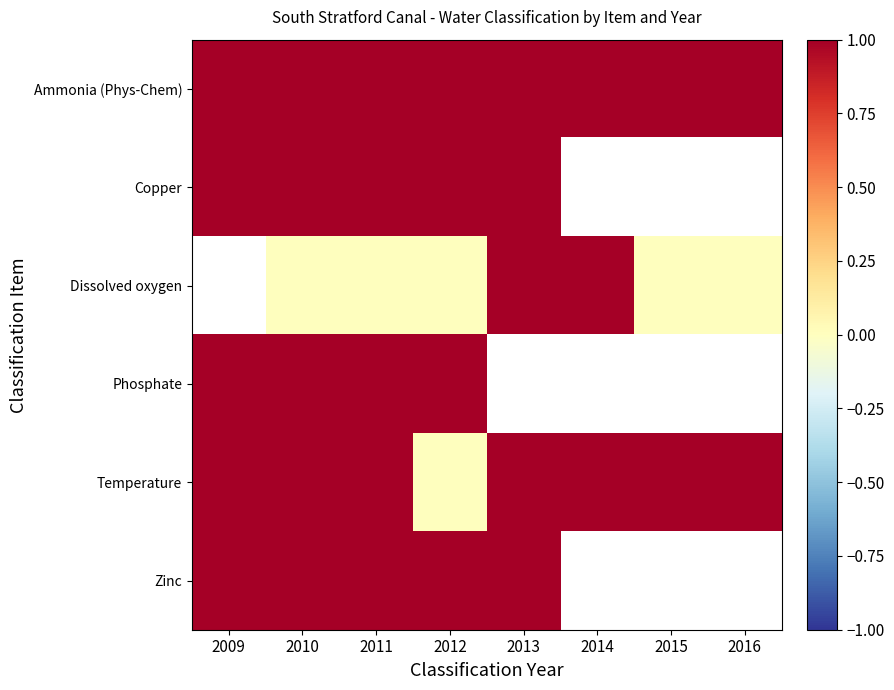

Read the Temperature value at 2010.

1.0